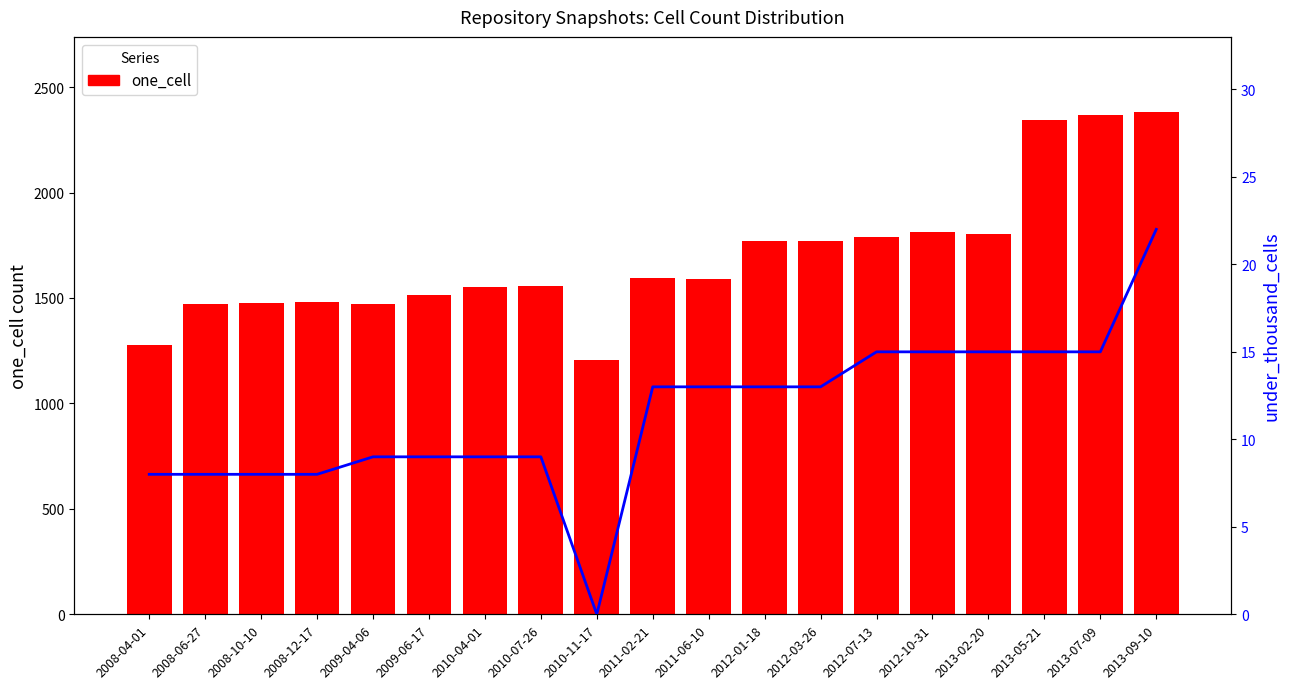

True or false: one_cell has a value of 2346 at 2013-05-21.

True